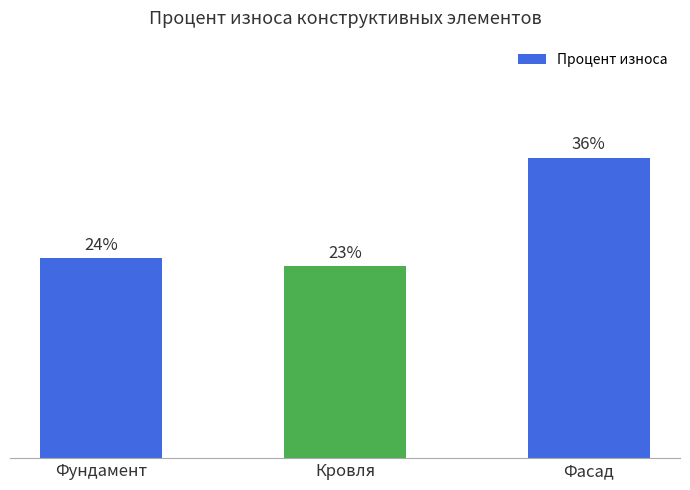

Reading right to left, transcribe all the data shown in this chart.

0.4	0.2	0.2